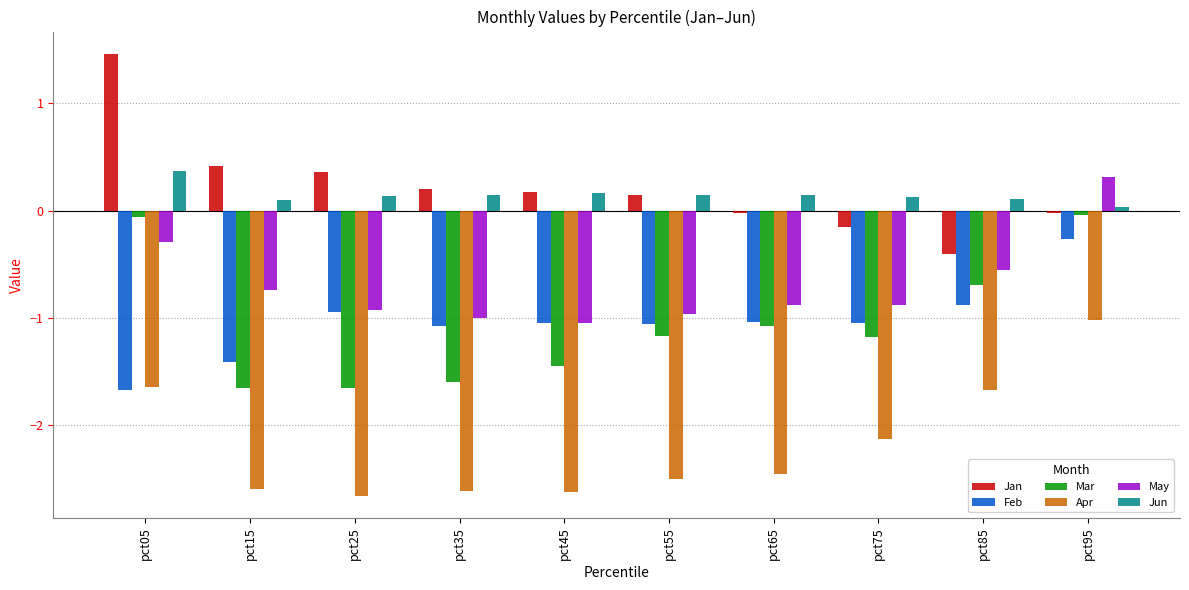

What are all the series names shown in the legend?

Jan, Feb, Mar, Apr, May, Jun